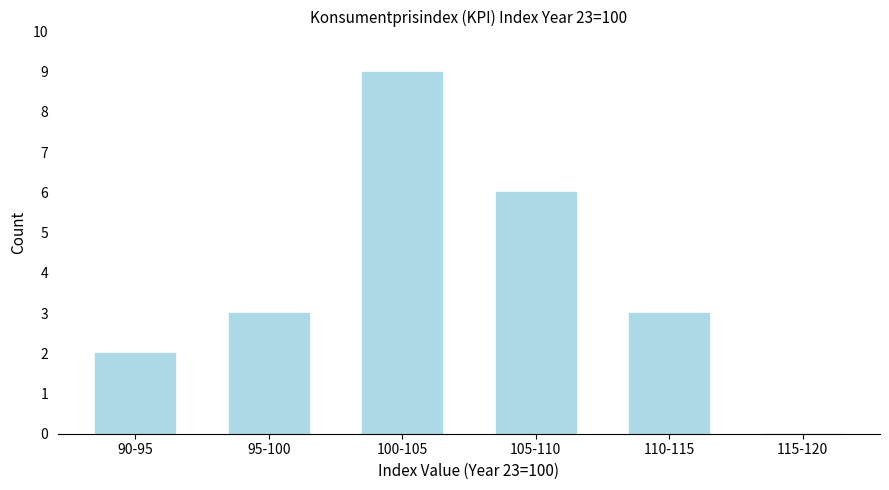

Reading right to left, what are all the values shown in this chart?

115-120=0	110-115=3	105-110=6	100-105=9	95-100=3	90-95=2